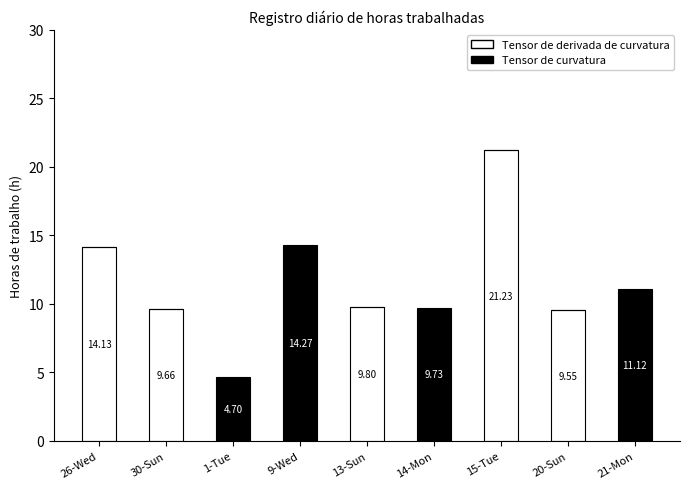

What is the total value across all series at 21-Mon?

11.1